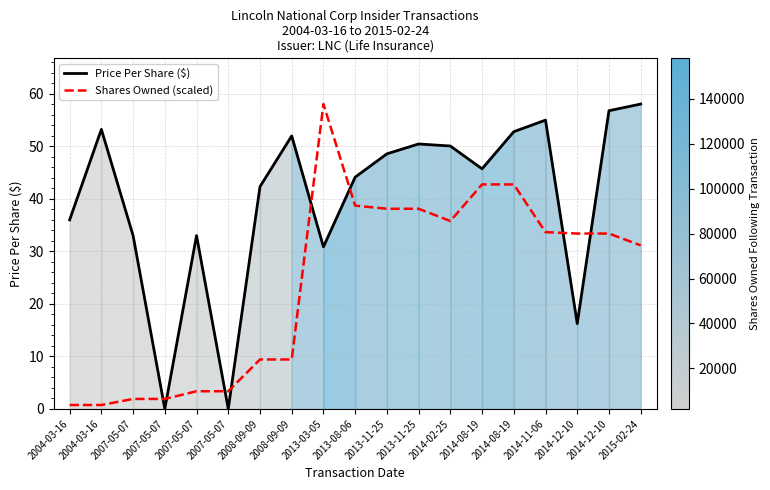

True or false: Shares Owned (scaled) and Price Per Share ($) intersect in this chart.

True